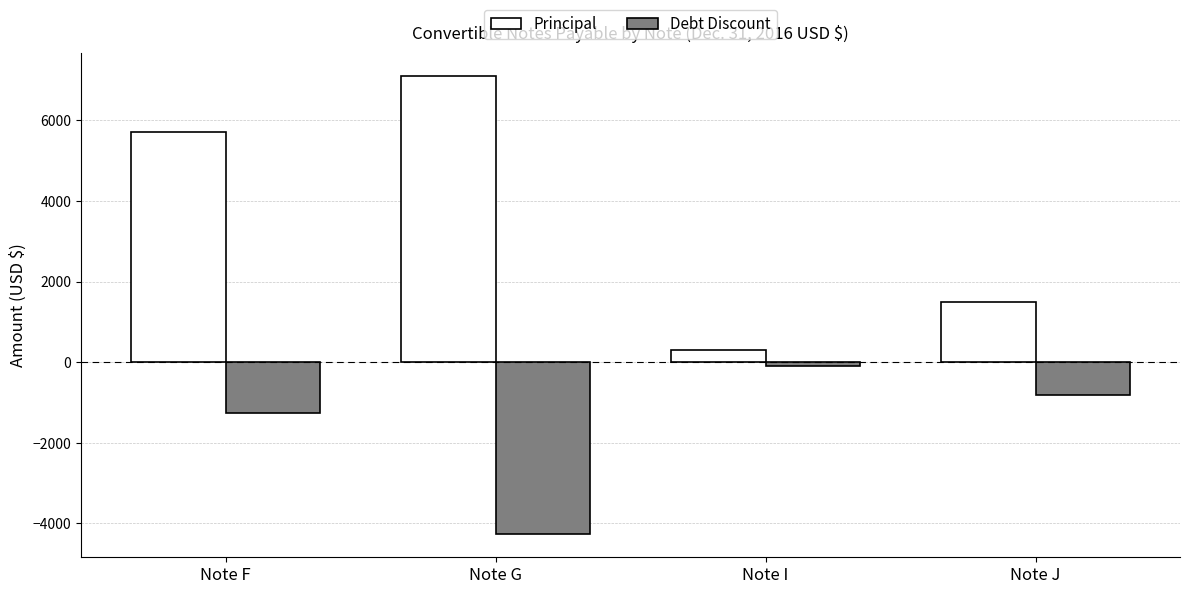

Is the value of Principal at Note I greater than the value of Debt Discount at Note I?

Yes